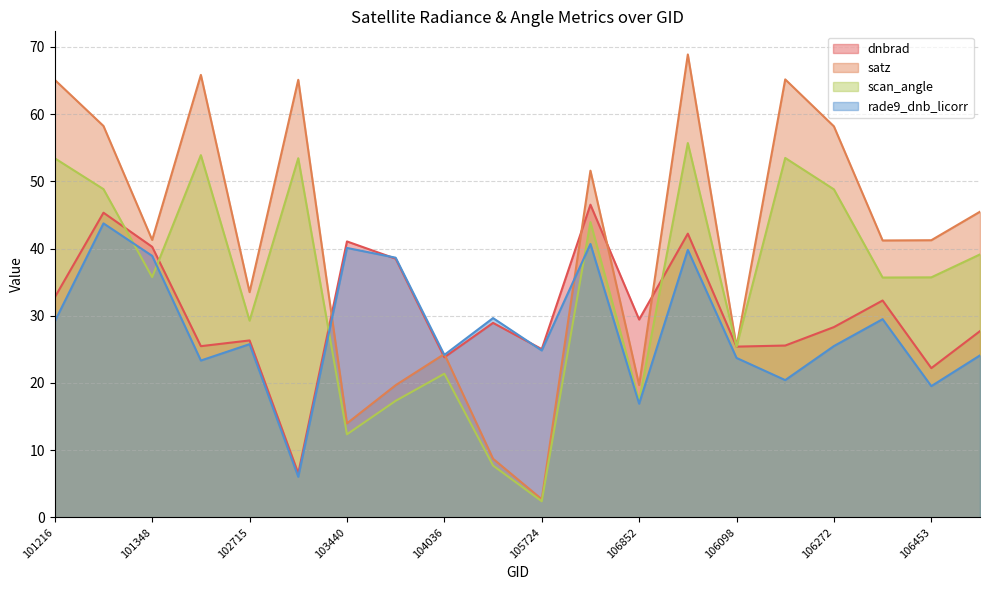

True or false: rade9_dnb_licorr and scan_angle cross at least once.

True